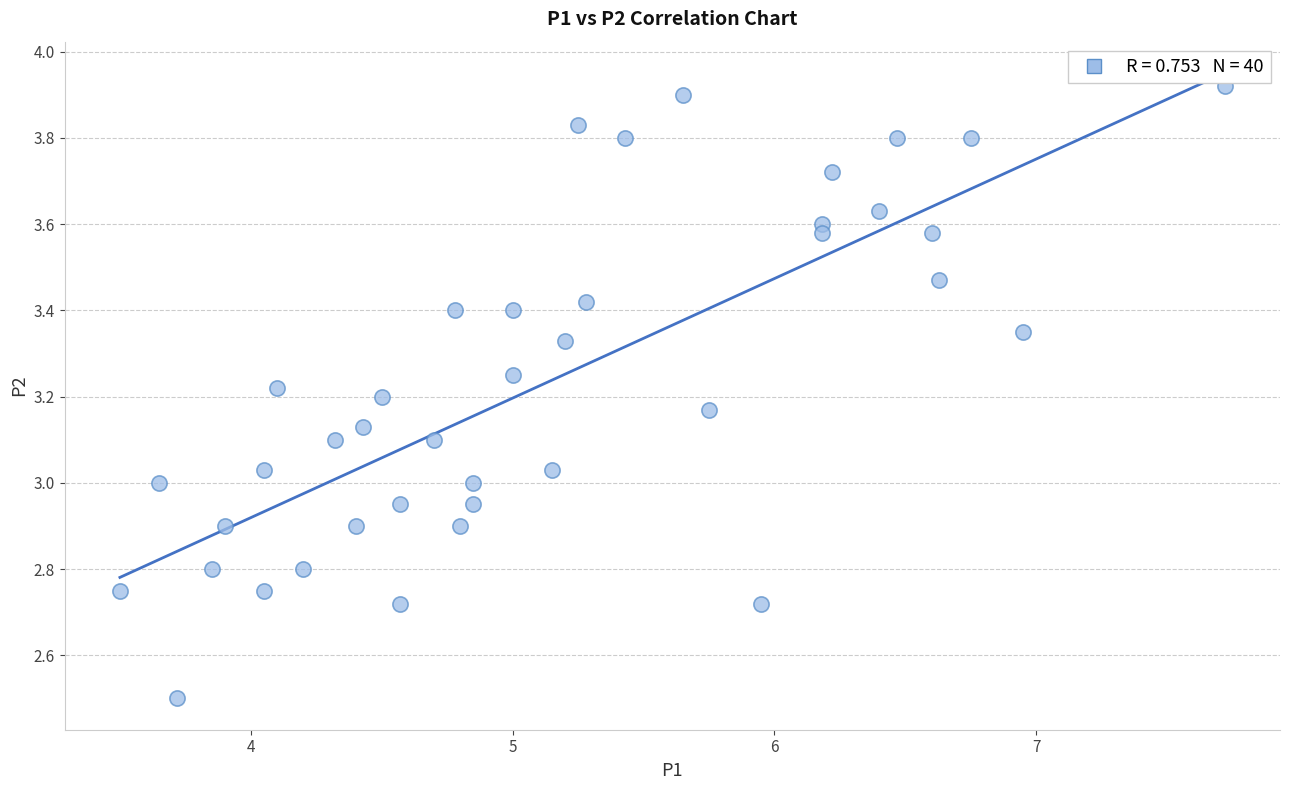

What is the range of X values (max minus min)?

4.2